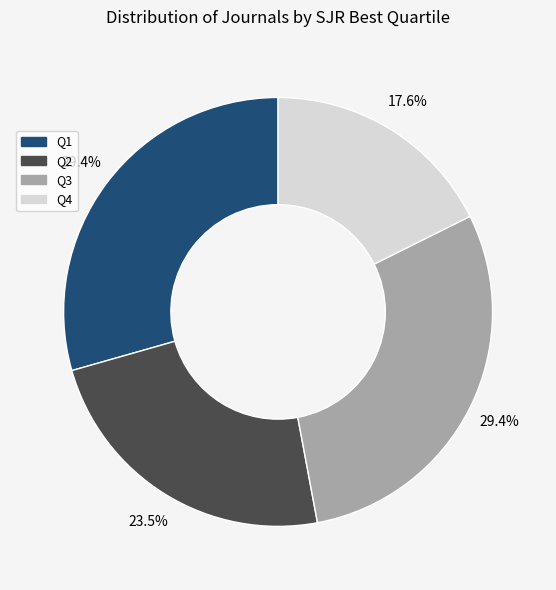

The Q4 slice represents 31% of the pie. True or false?

False